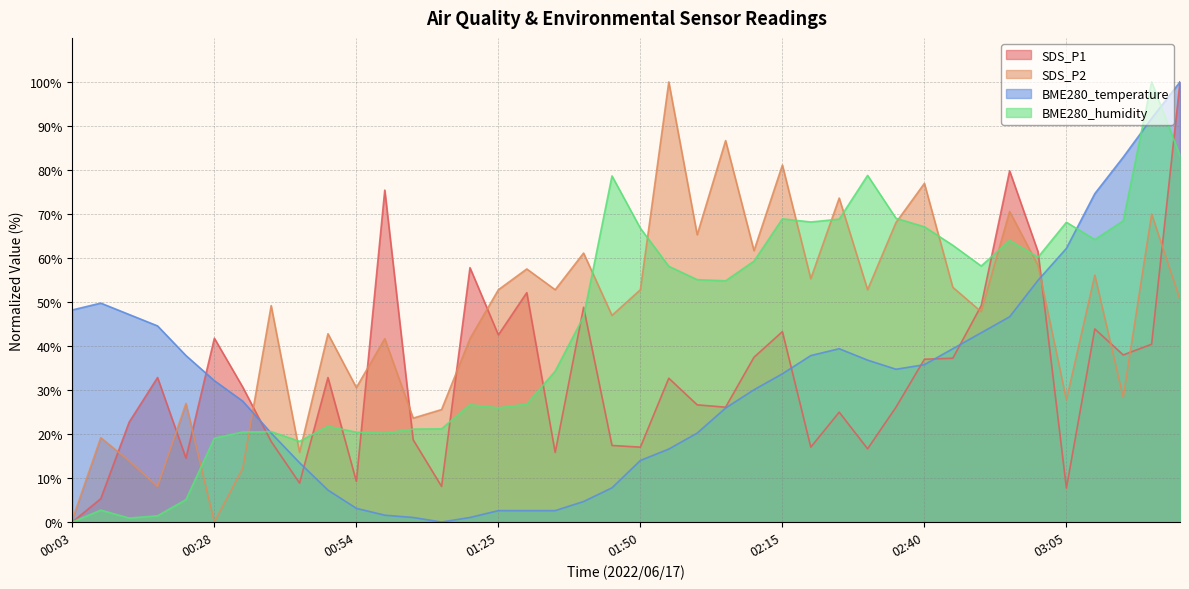

Does the chart have visible grid lines?

Yes